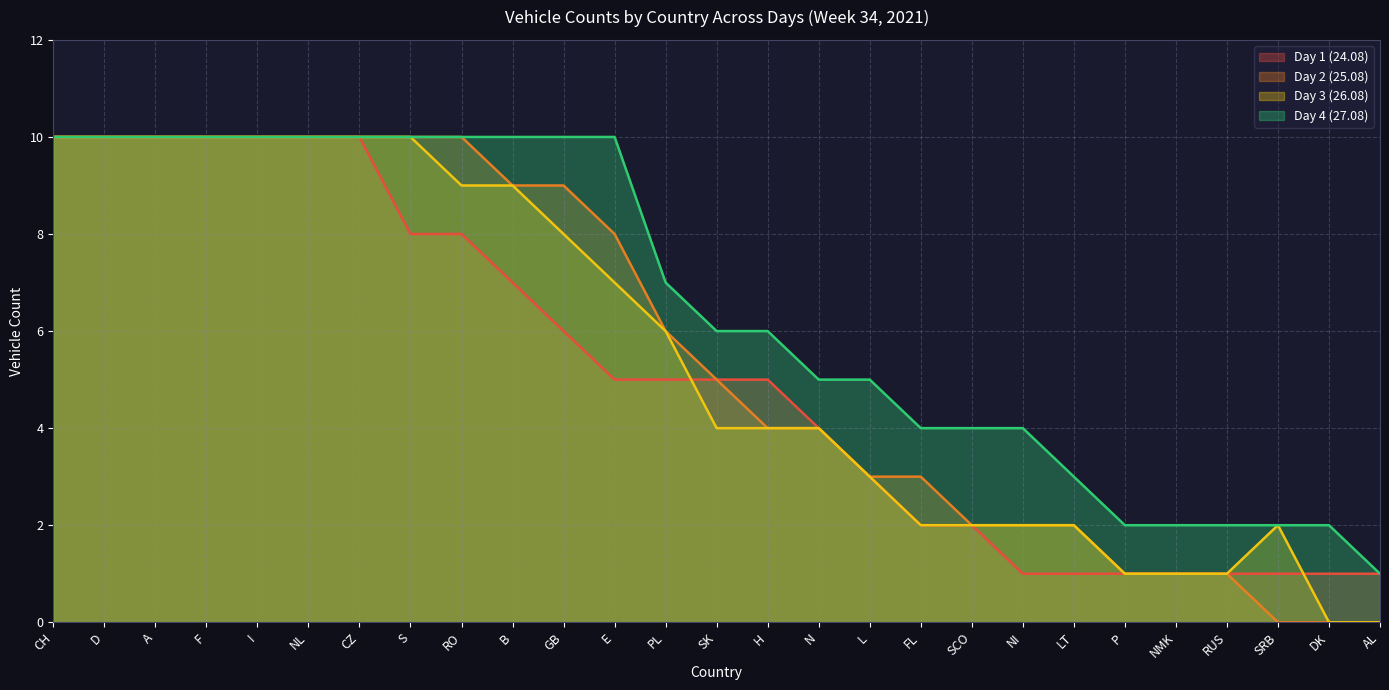

Rank the series at LT from highest to lowest value.

Day 4 (27.08), Day 2 (25.08), Day 3 (26.08), Day 1 (24.08)